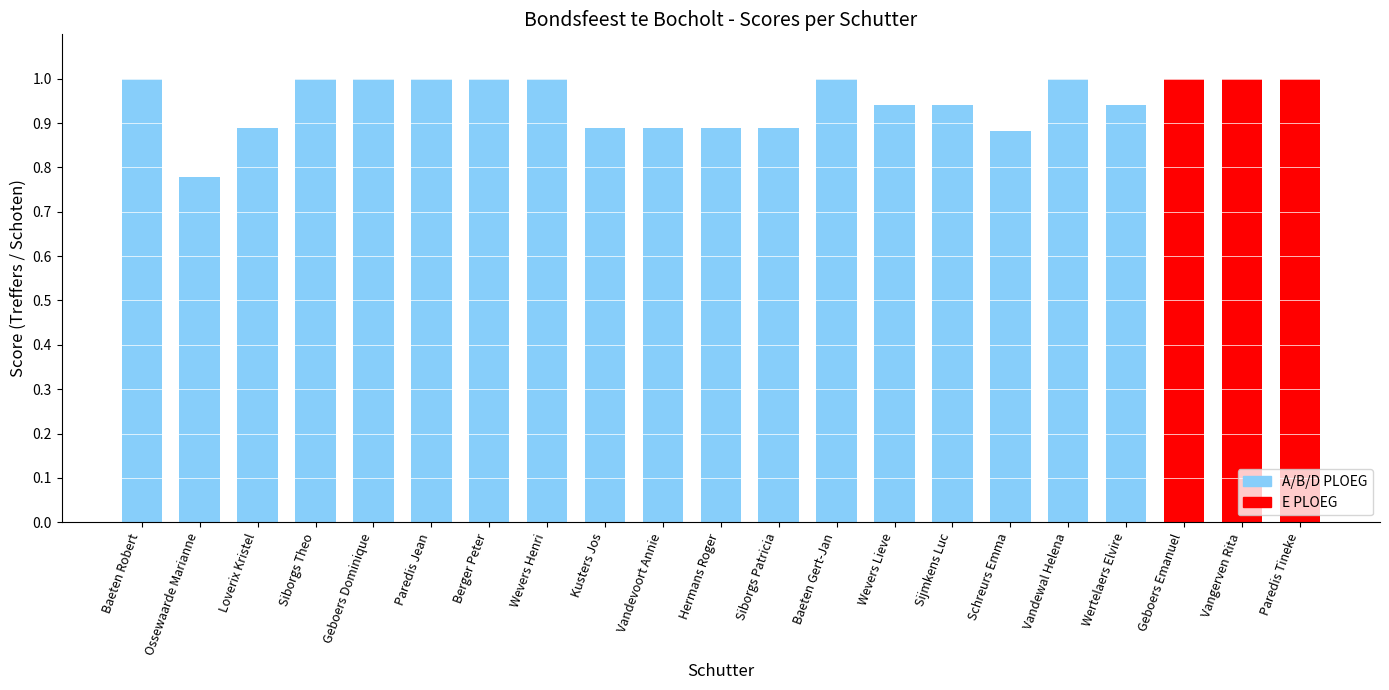

Where is the data nearest to the value 0?

Ossewaarde Marianne